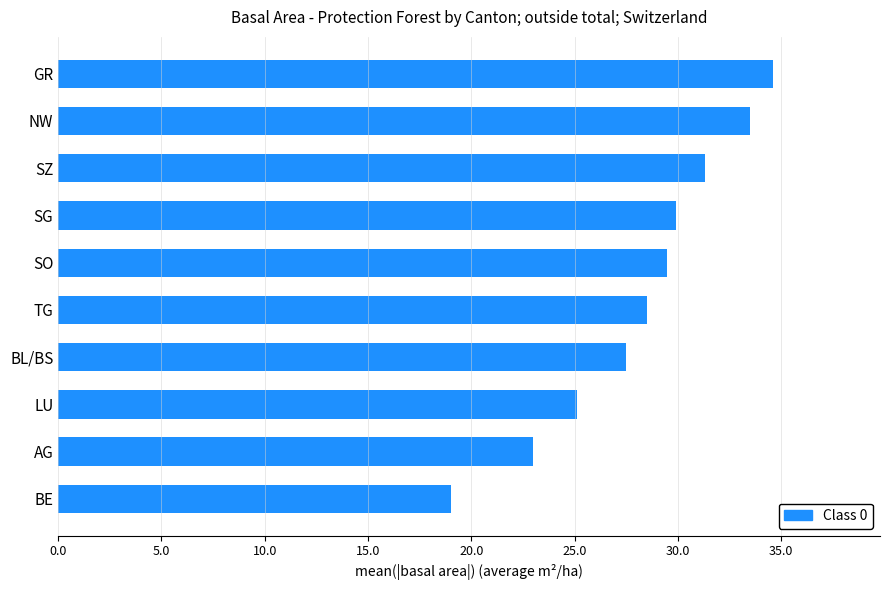

What is the ratio of the value at SO to the value at BE?

1.6